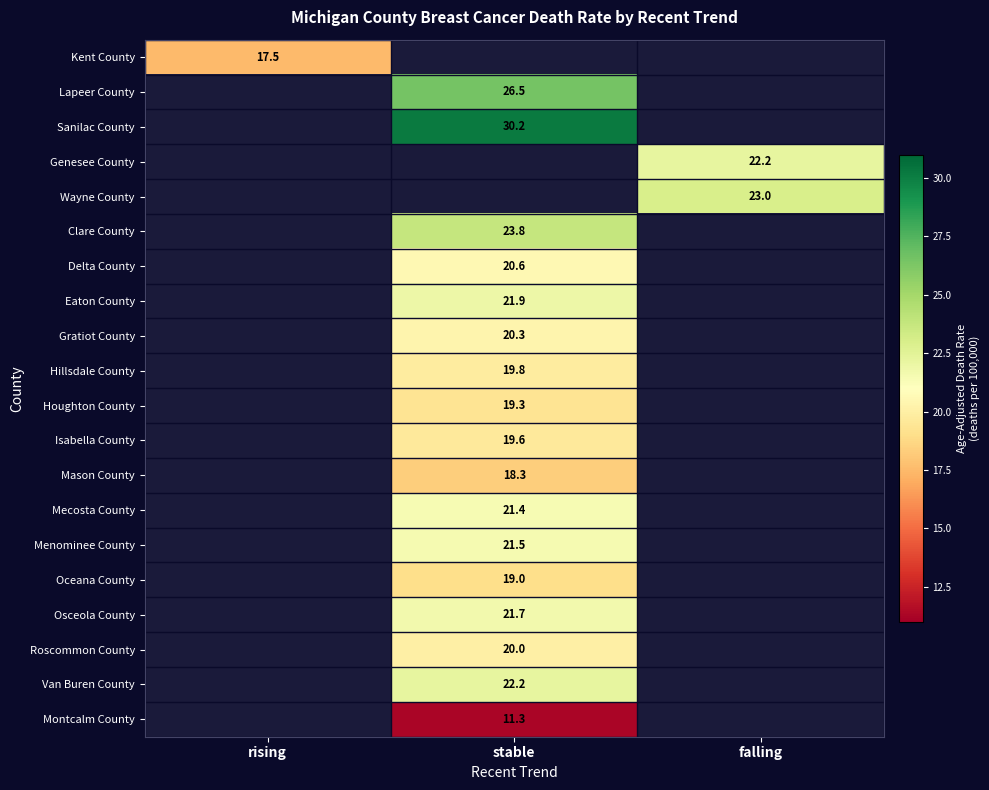

At how many categories does at least one series exceed 15?

3